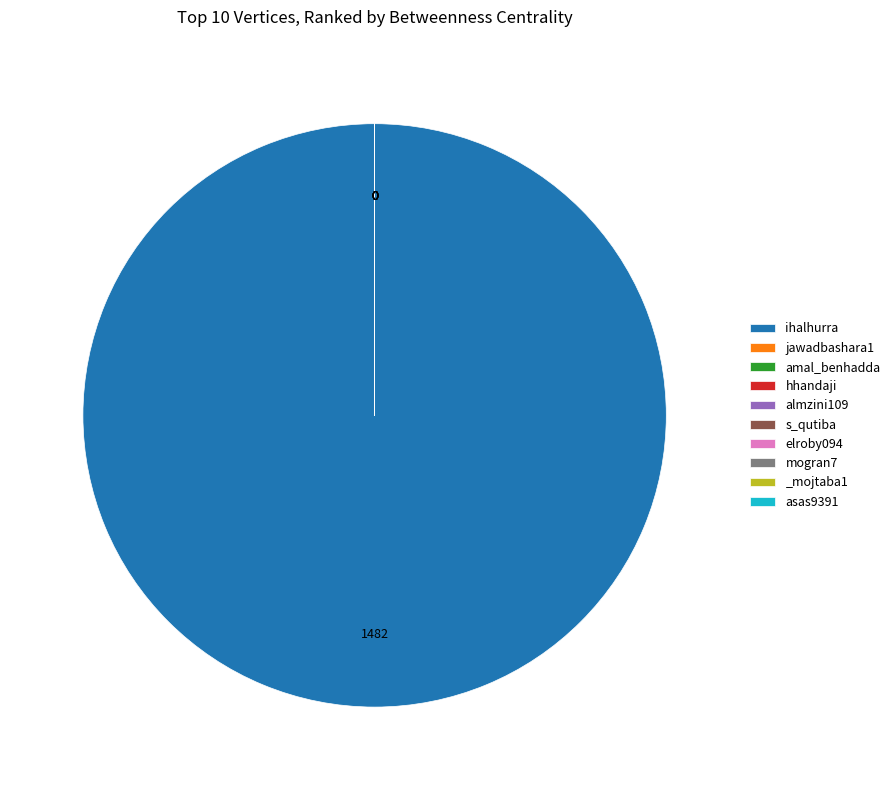

Which slice represents more than half of the pie?

ihalhurra